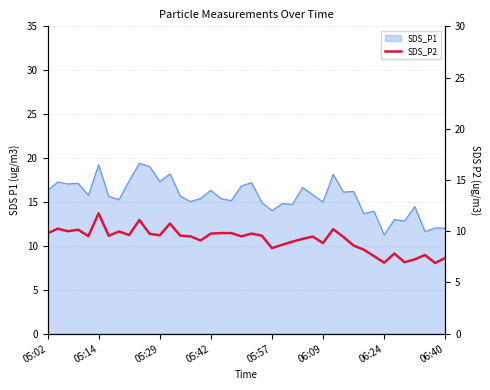

How many points are lower than both their immediate neighbors (excluding endpoints)?

12